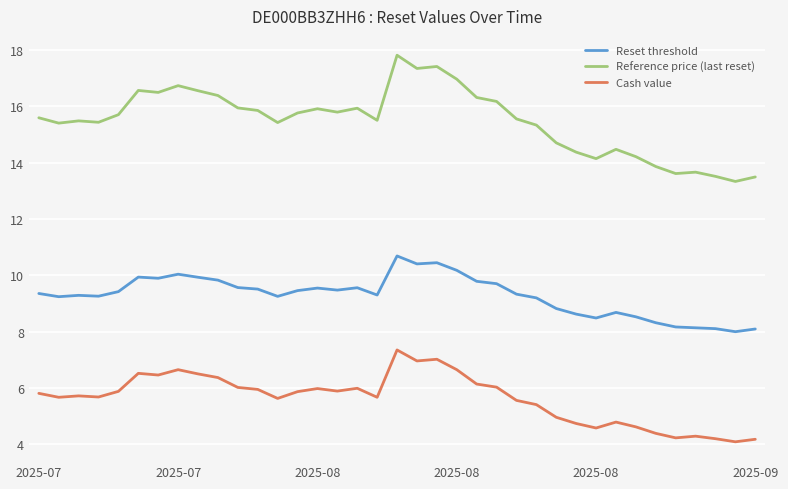

List the series in order of their peak value, lowest first.

Cash value, Reset threshold, Reference price (last reset)